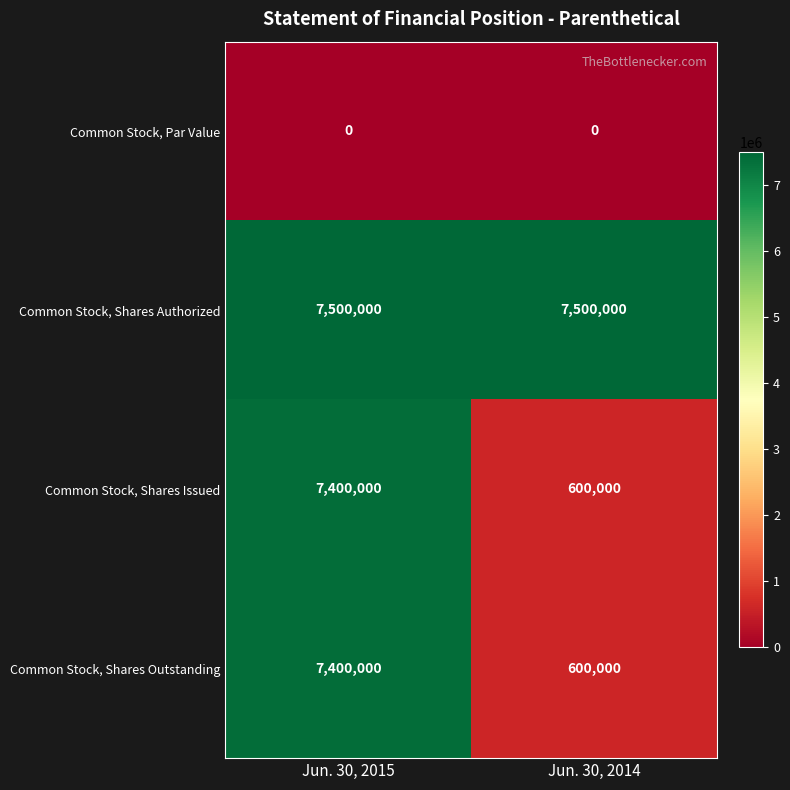

How many series are shown in this chart?

4